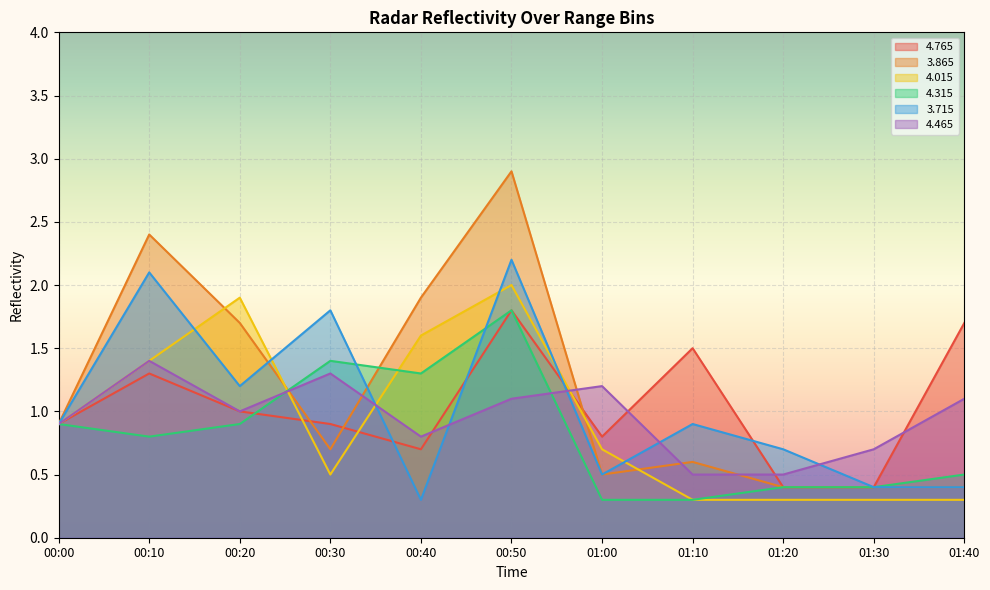

What is the difference between the maximum and minimum values in the   4.315 series?

1.5